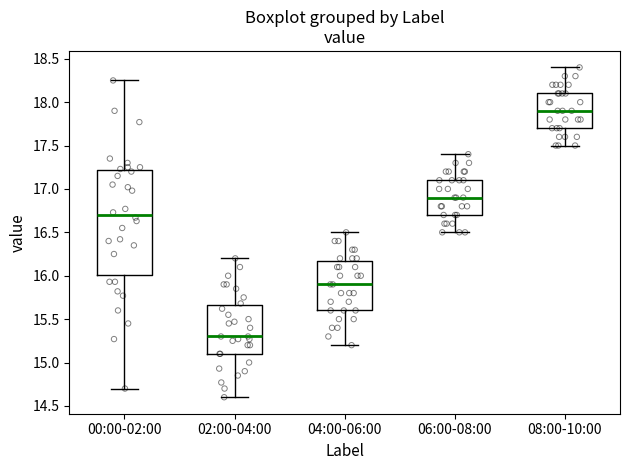

Comparing the boxes themselves (not the whiskers), which one is the tallest?

00:00-02:00